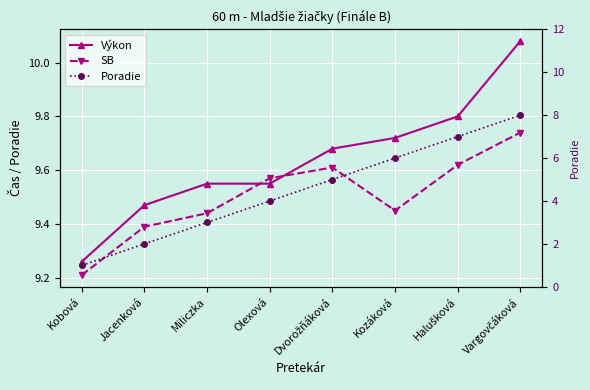

Which label corresponds to the largest value in the chart?

Vargovčáková